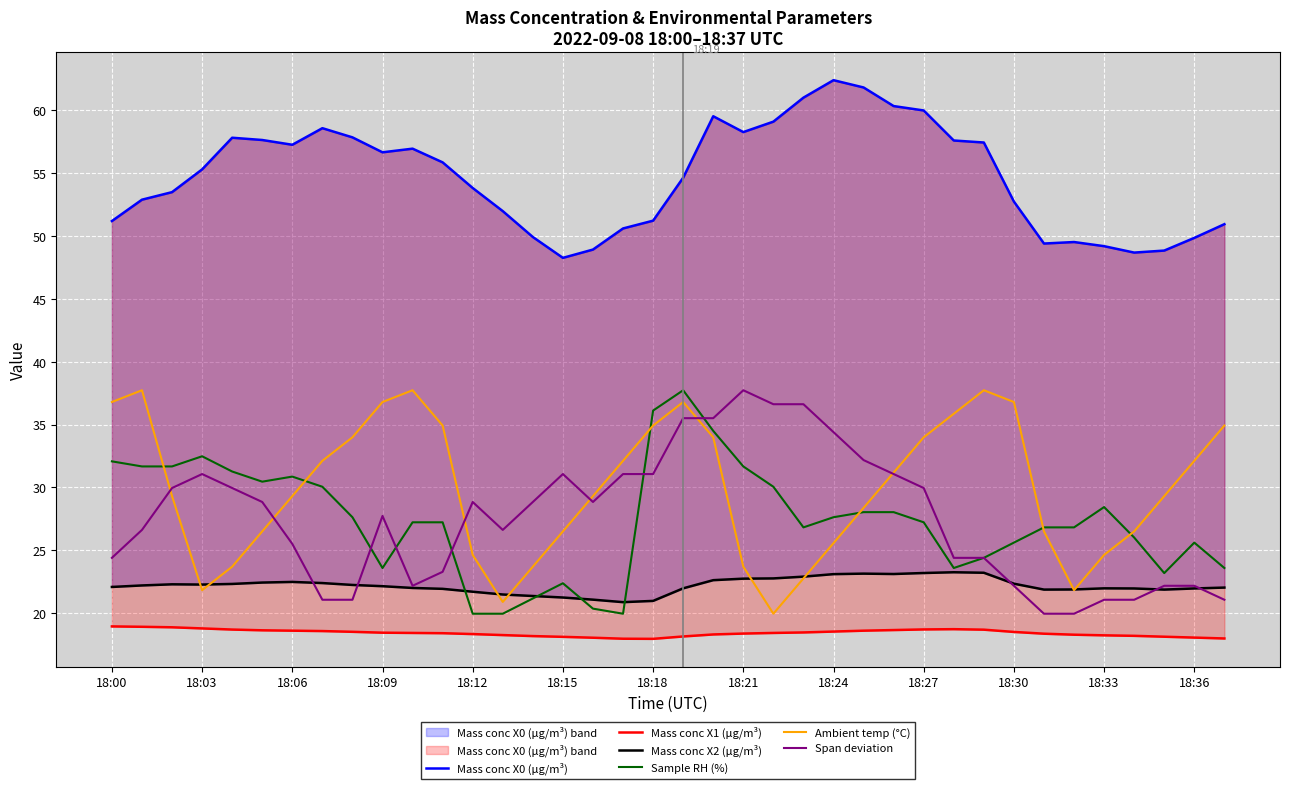

At which label does Span deviation reach its minimum?

31